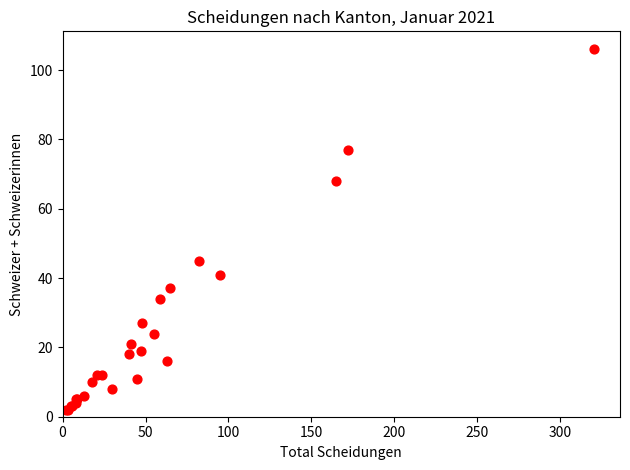

What Y value in the scatter plot is closest to 54?

45